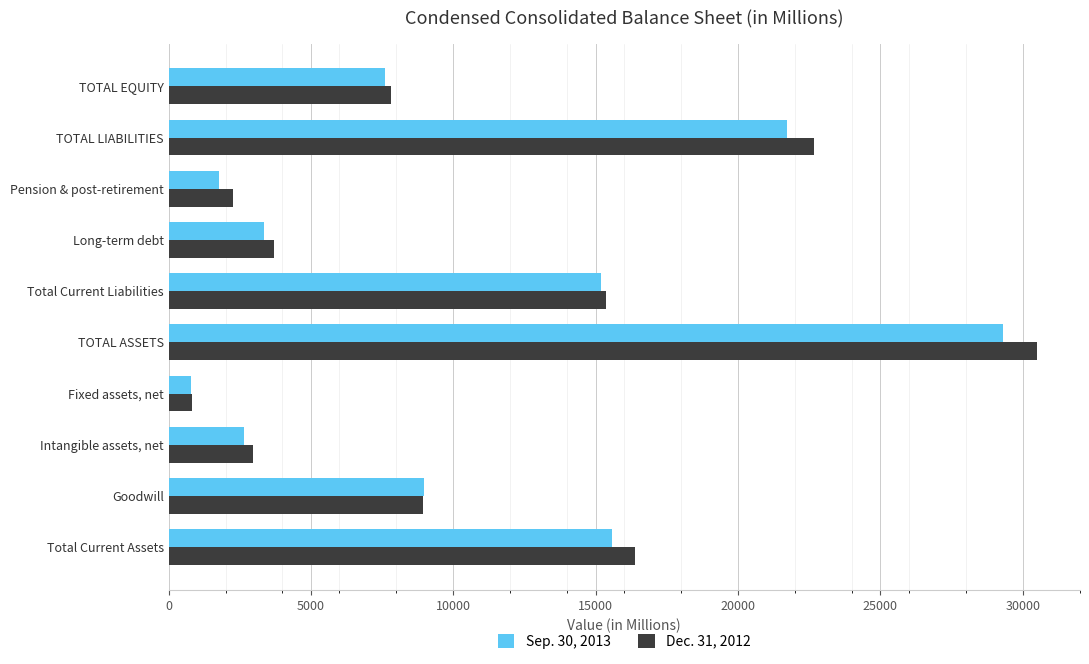

Which series changed the most between TOTAL ASSETS and Long-term debt?

Dec. 31, 2012